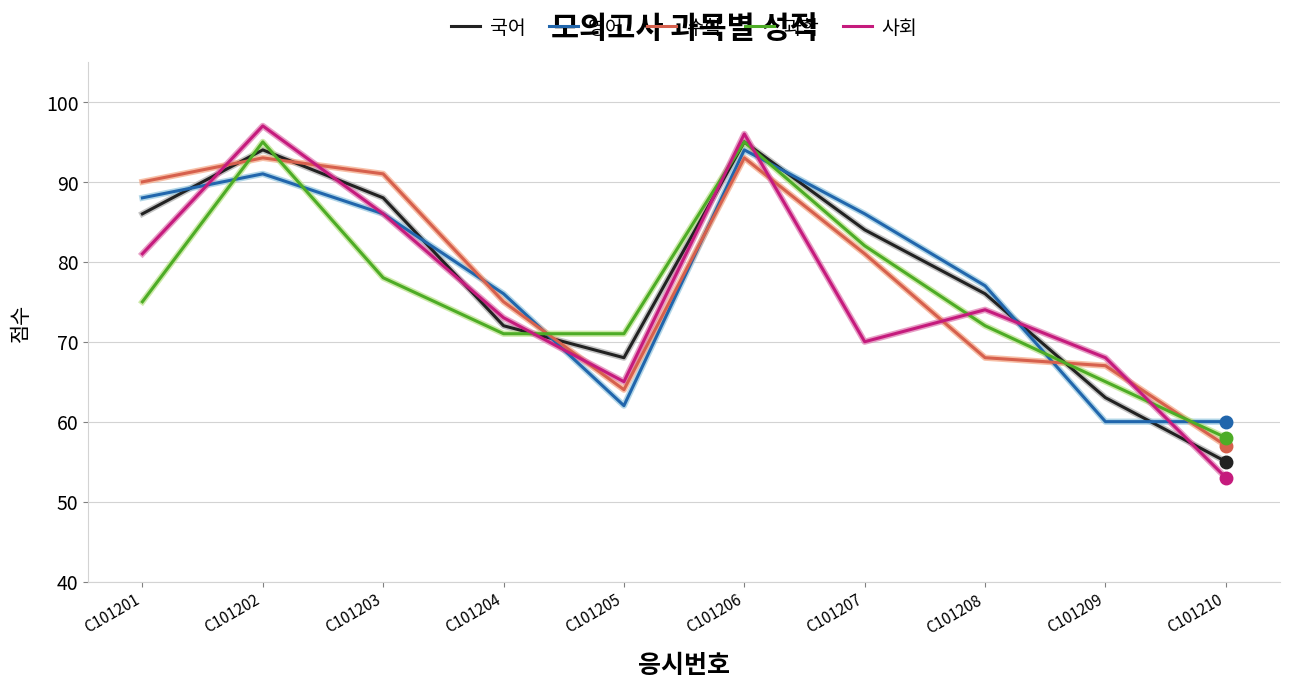

Where does the 사회 series first go above 74?

C101201